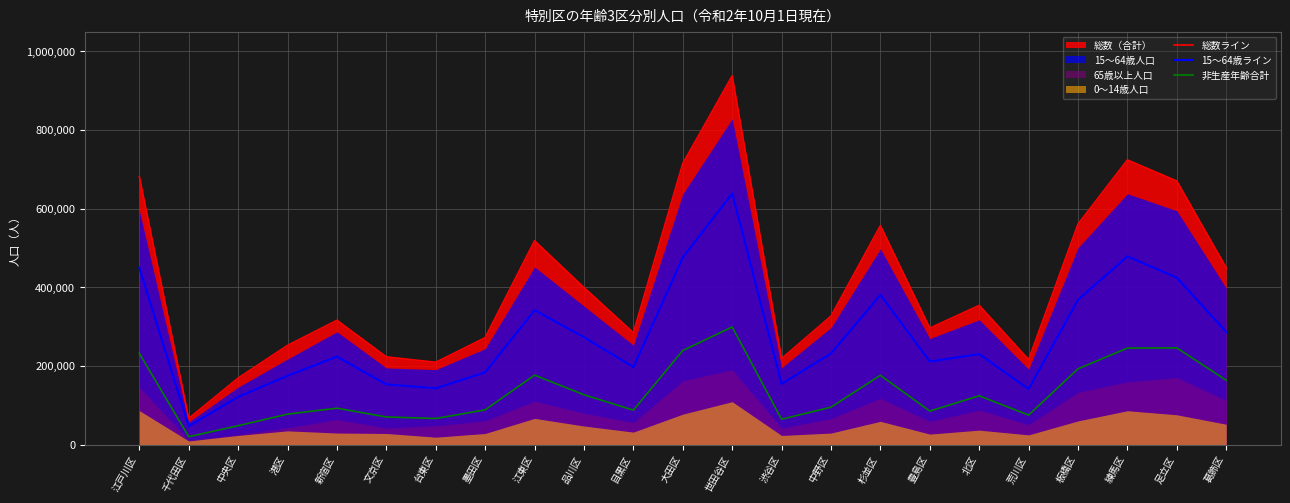

What is the average value of the 非生産年齢合計 series?

134276